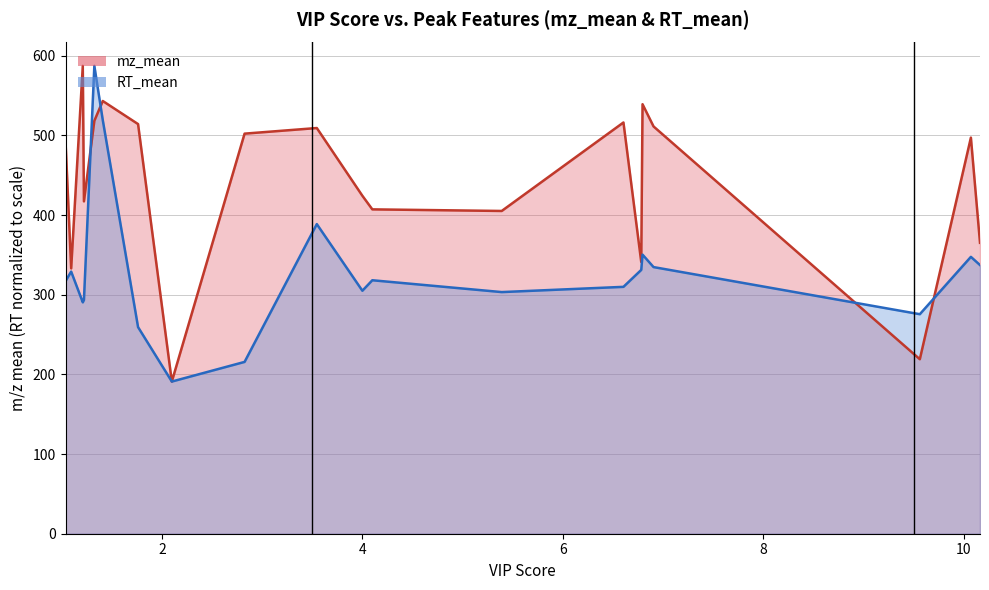

What is the sum of all RT_mean values?

6604.5